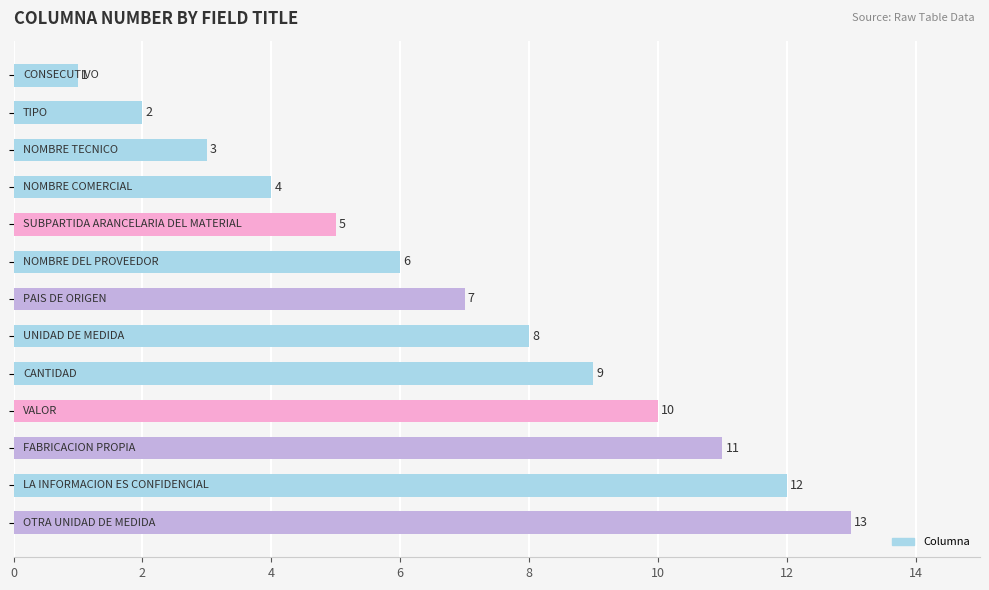

What is the difference between the maximum and minimum values?

12